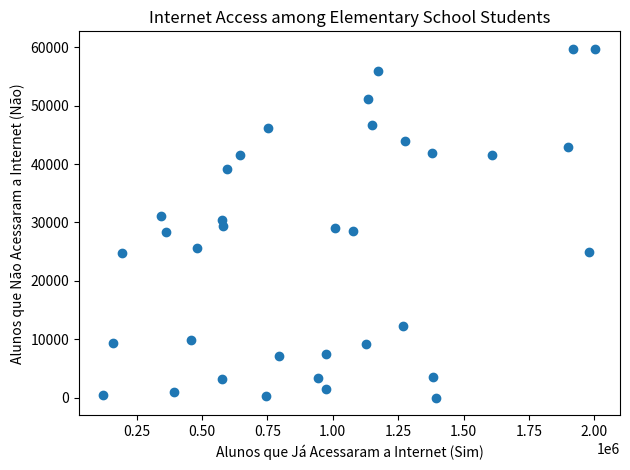

What is the range of Y values (max minus min)?

59729